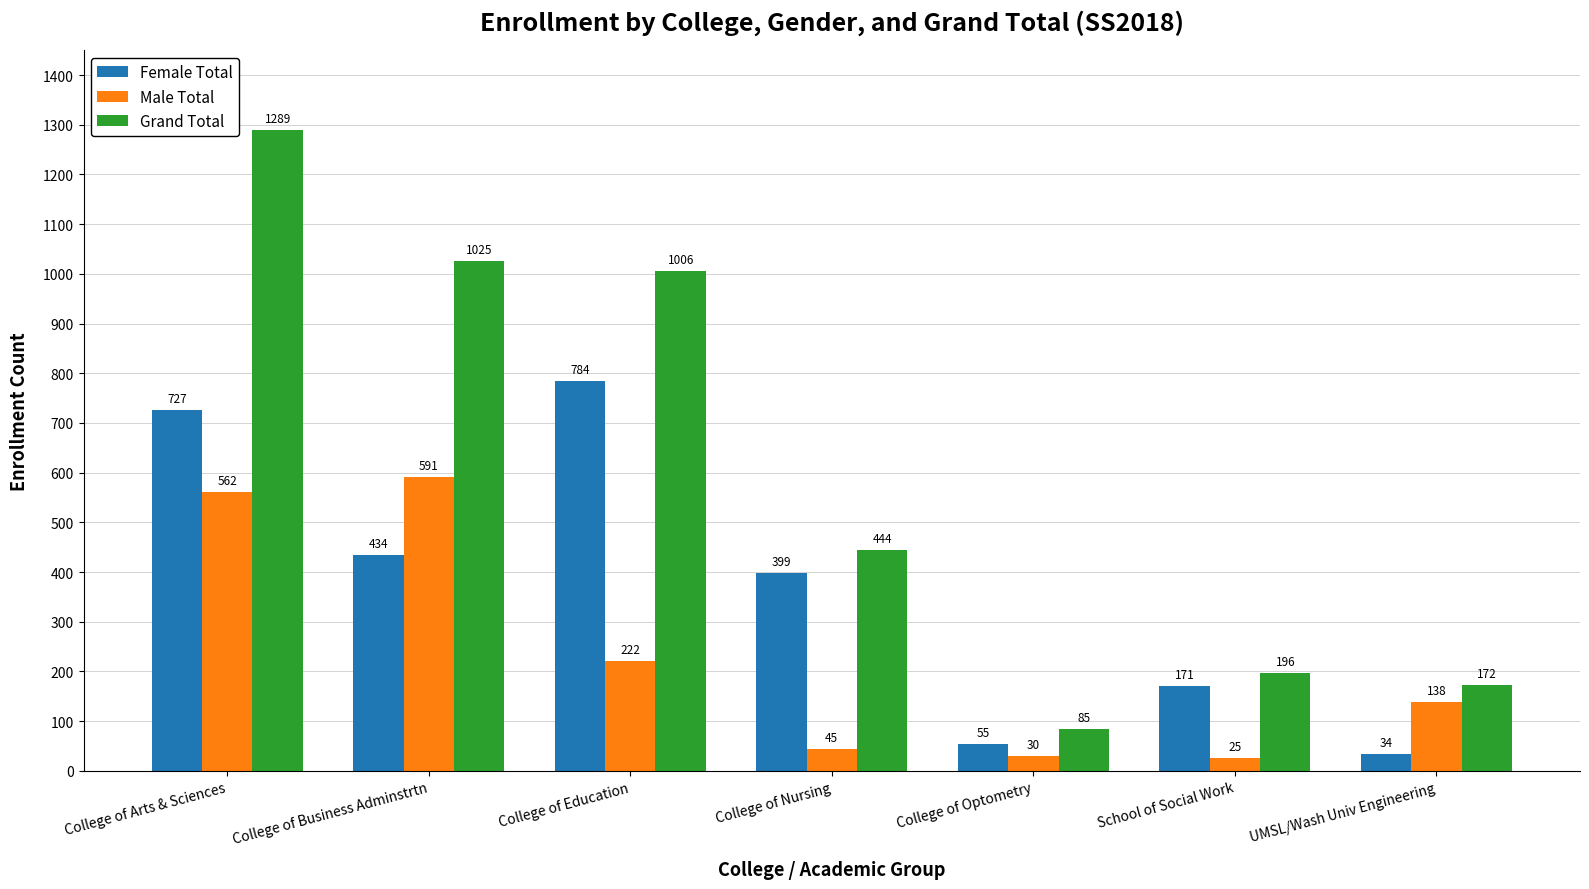

How many data points in Male Total are less than 138?

3